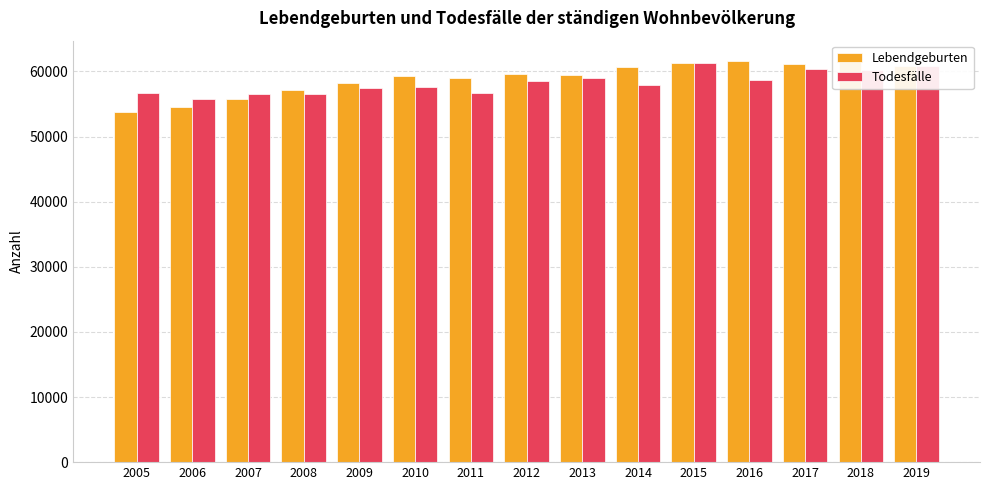

Is it true that Todesfälle equals 57971 at 2014?

True